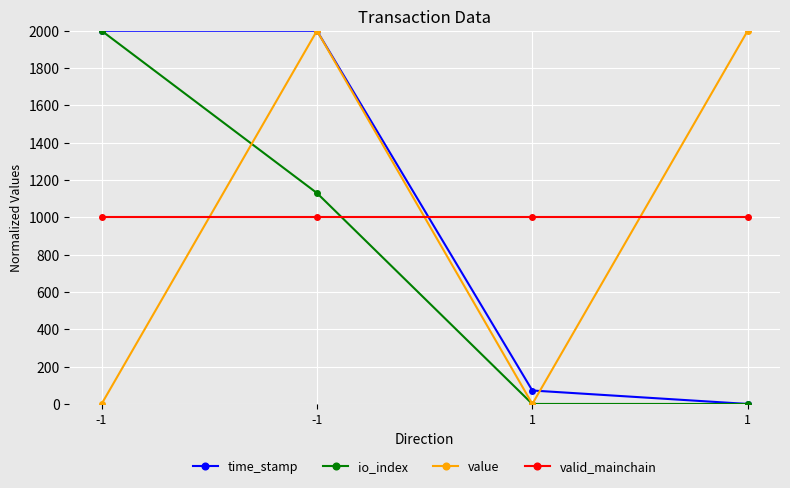

How many categories are shown in the chart?

4